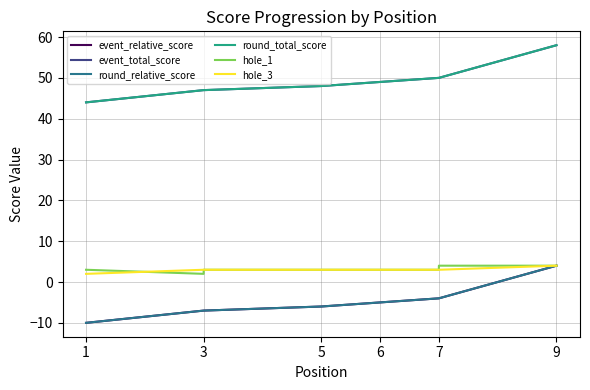

What are all the series names shown in the legend?

event_relative_score, event_total_score, round_relative_score, round_total_score, hole_1, hole_3